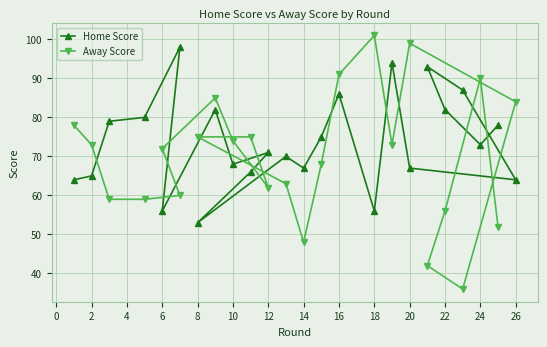

The value of Home Score at 2 is 65. True or false?

True